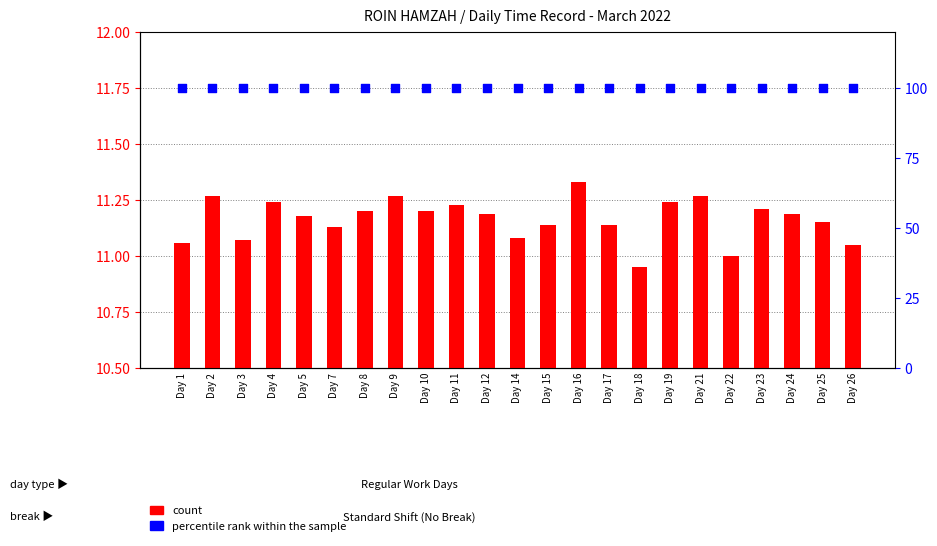

Which series has the largest total across all categories?

percentile rank within the sample